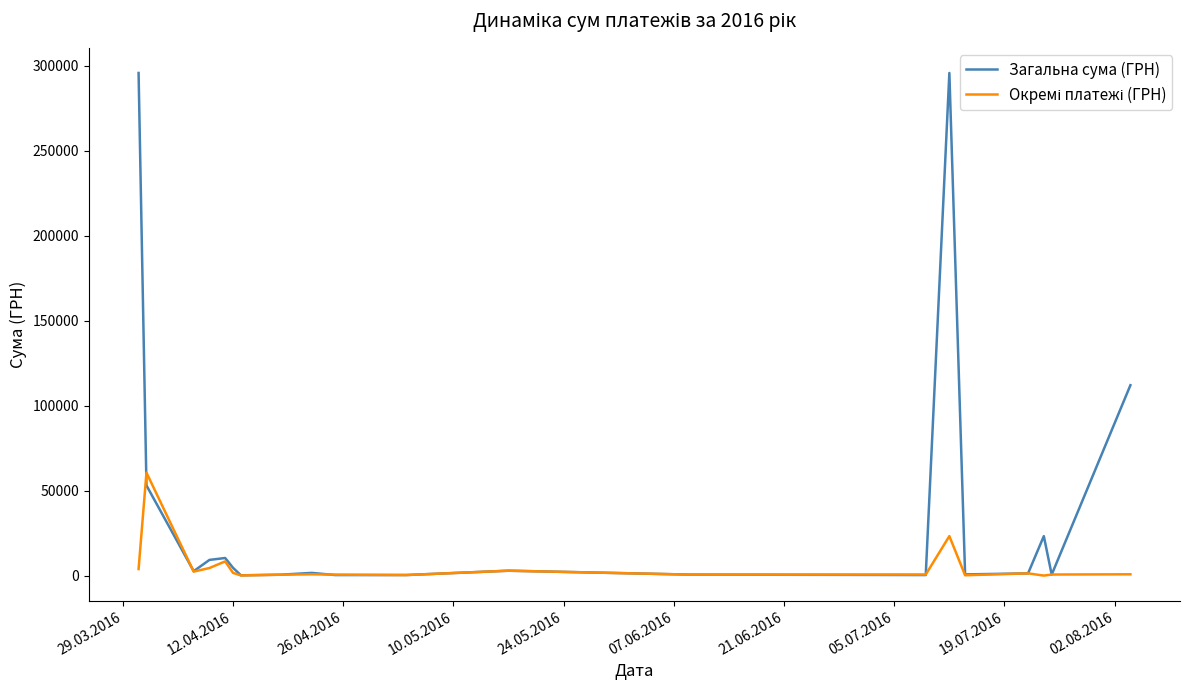

What is the maximum value shown in the chart?

295638.6